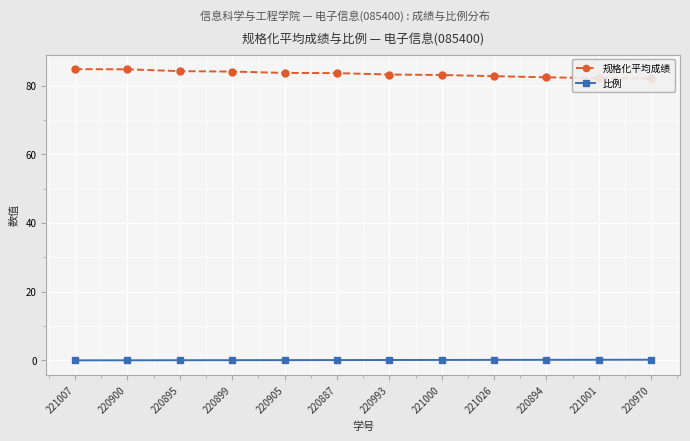

What is the difference between the highest and lowest values at 220887?

83.5